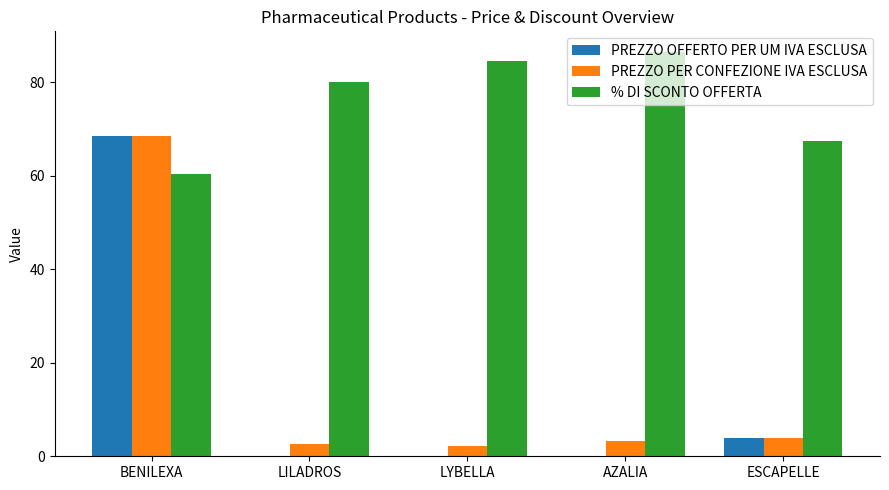

What is the average value of the % DI SCONTO OFFERTA series?

75.8